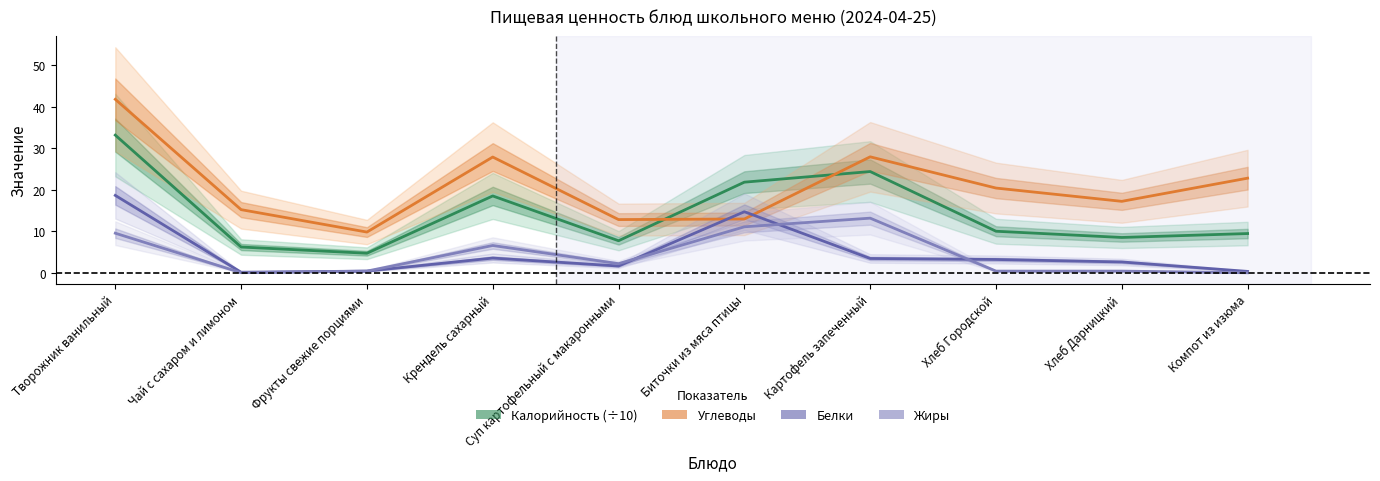

What is the maximum value for Жиры?

13.2